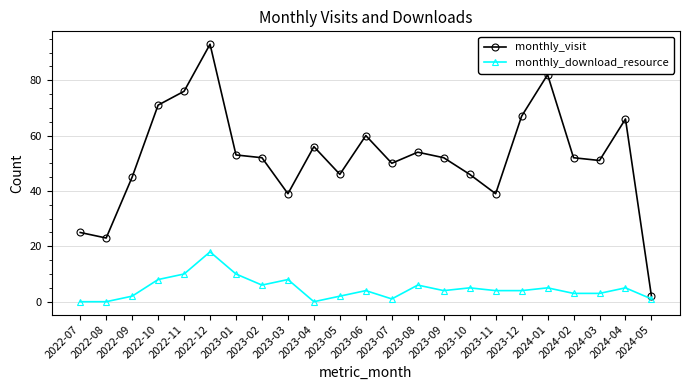

At which category does monthly_download_resource reach its first local peak?

2022-12